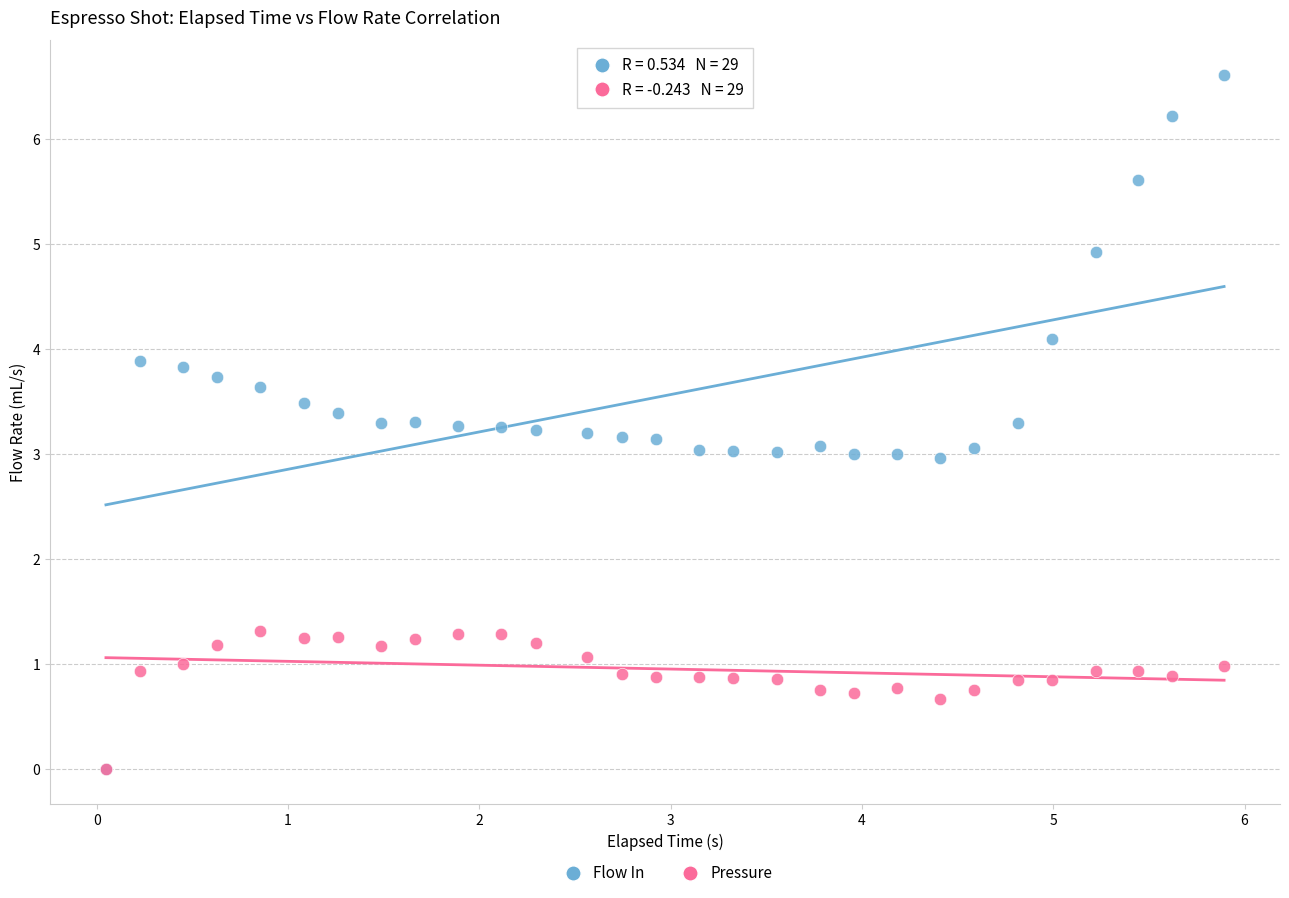

Which series has the largest Y range (max minus min)?

Flow In